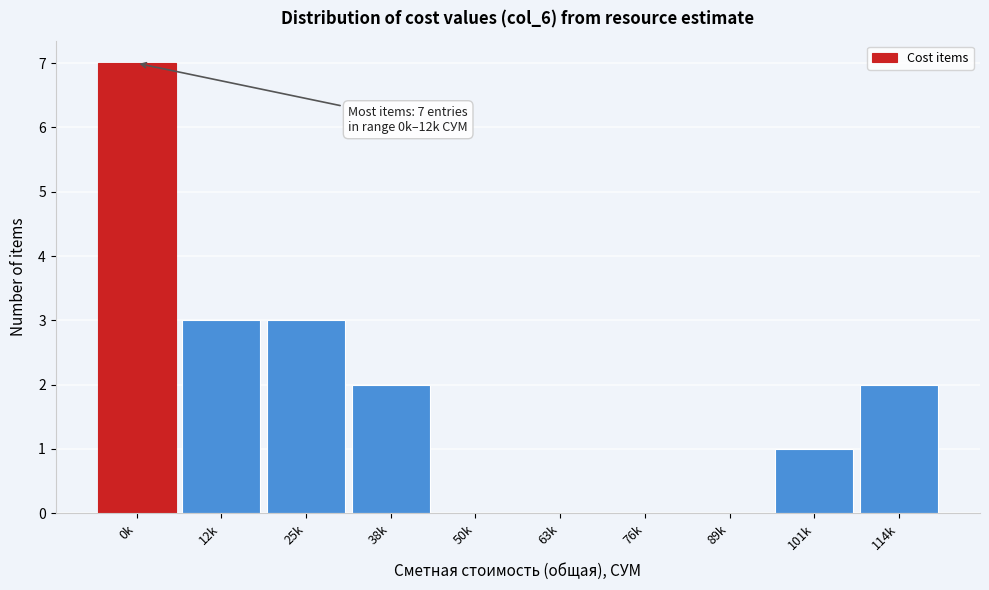

Reading left to right, extract all data points from this chart.

0k=7	12k=3	25k=3	38k=2	50k=0	63k=0	76k=0	89k=0	101k=1	114k=2